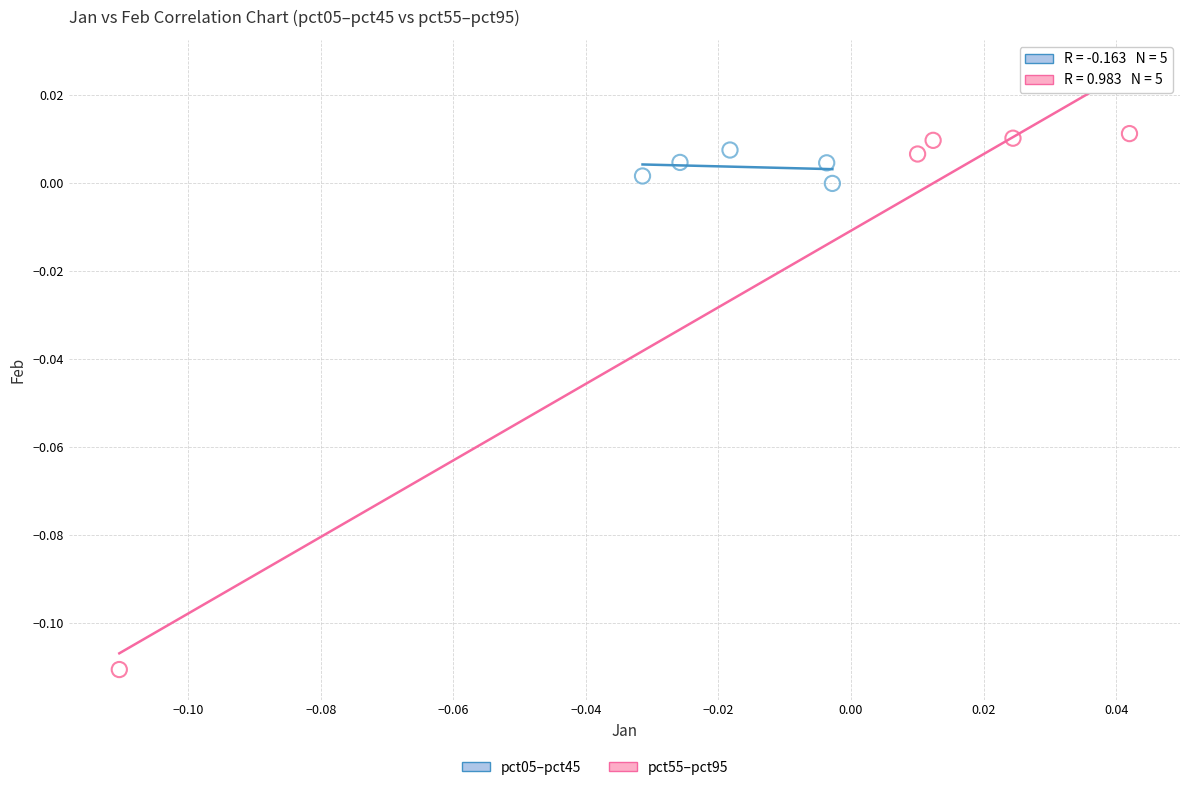

Which series contains the lowest Y value?

pct55–pct95